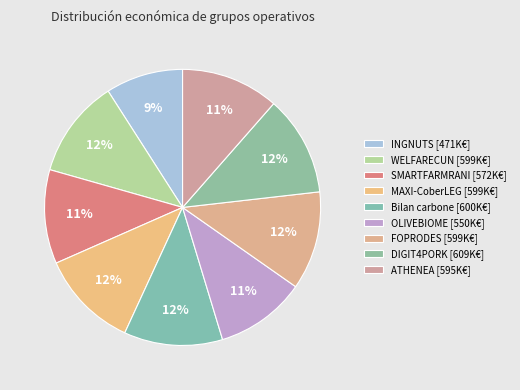

Count the number of slices in the pie.

9